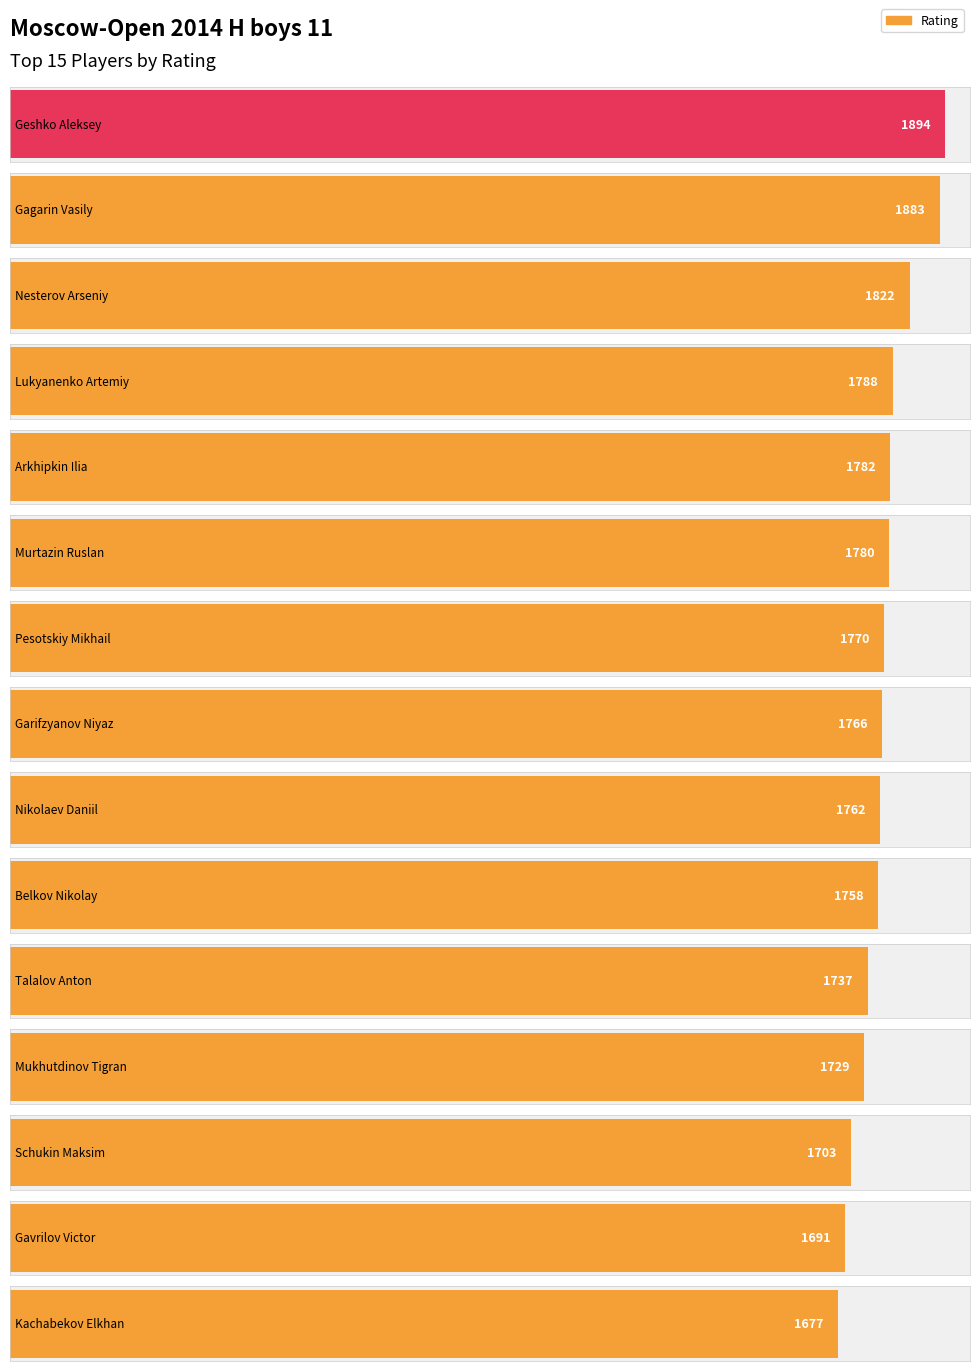

What is the average value?

1769